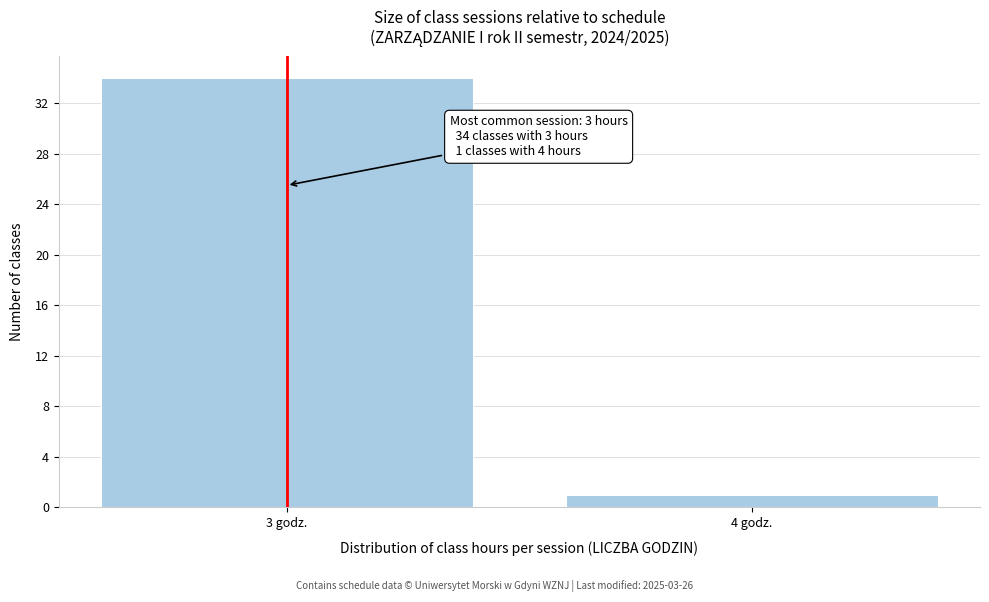

Reading left to right, what are all the values shown in this chart?

3 godz.=34	4 godz.=1